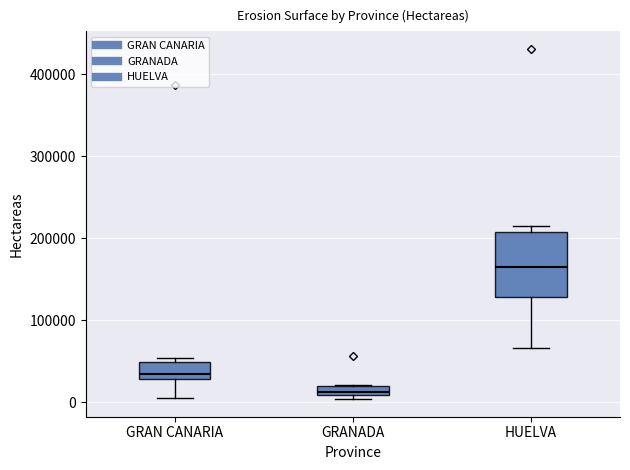

Where is the upper edge of the box for GRANADA on the y-axis? The values are not printed on the chart, so give them approximately, as read against the axis.

20000